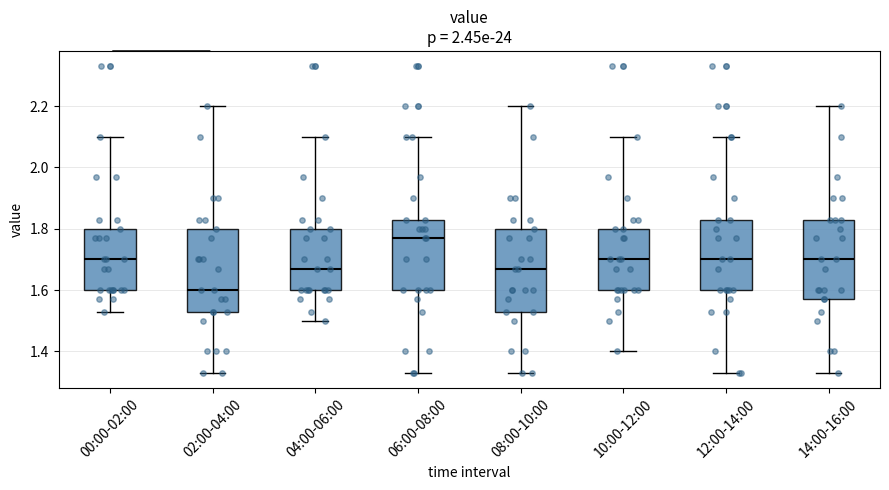

Where is the upper edge of the box for 02:00-04:00 on the y-axis? The values are not printed on the chart, so give them approximately, as read against the axis.

1.80